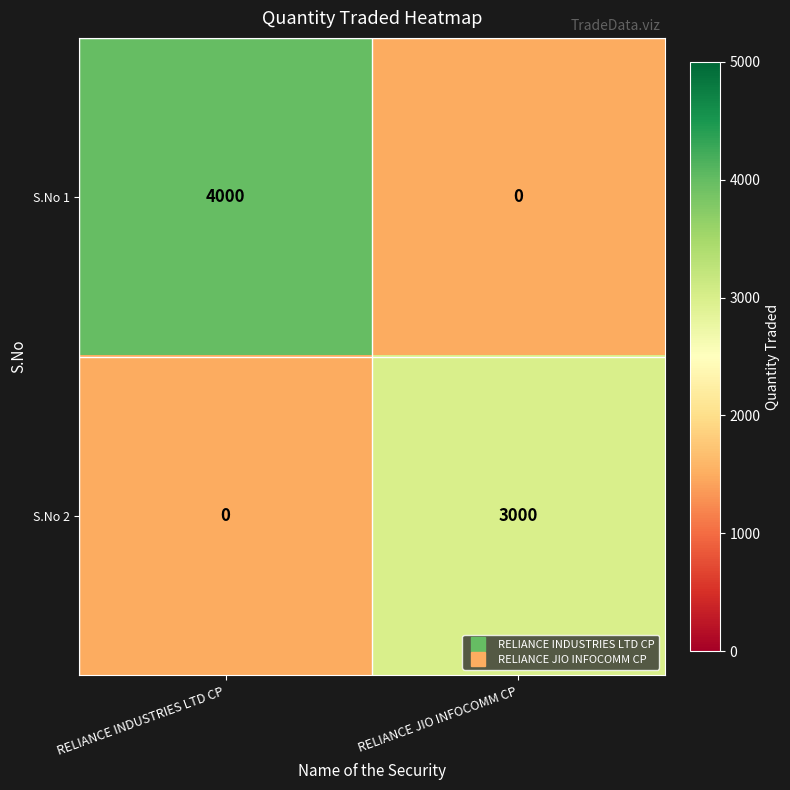

What is the maximum value shown in the chart?

4000